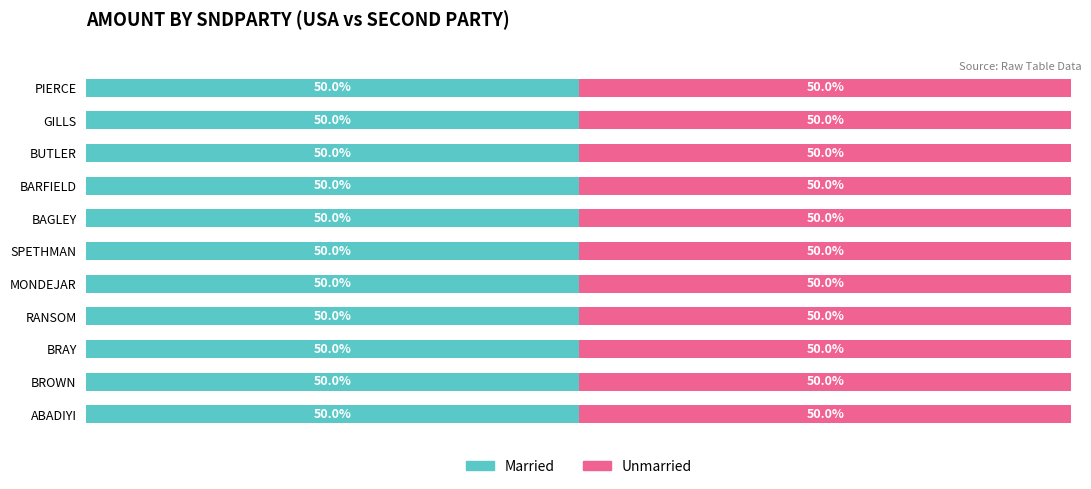

What is the total value across all series at PIERCE?

5857.7